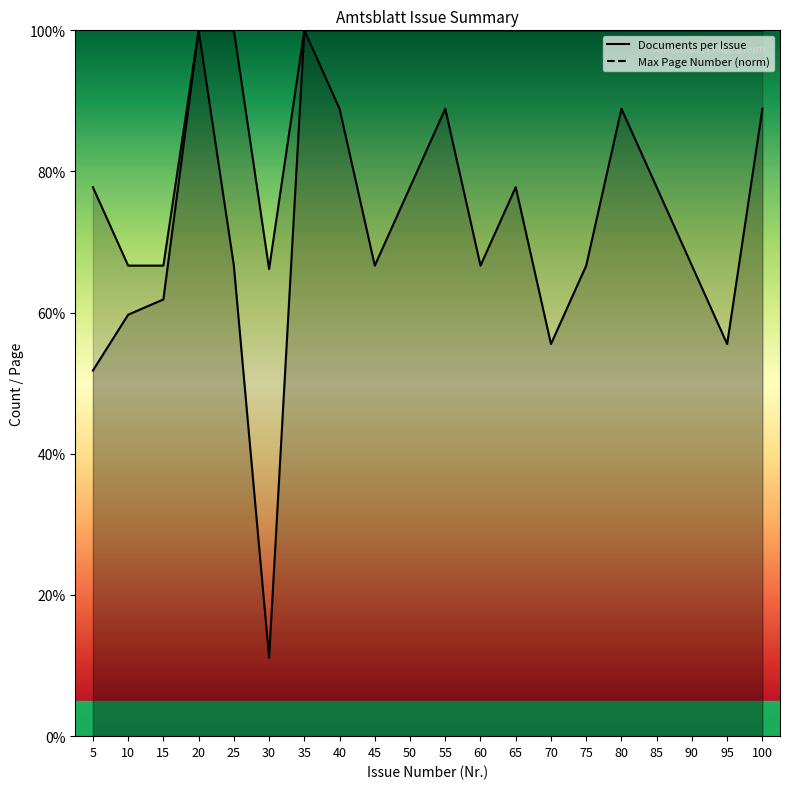

How many interior local peaks does the Documents per Issue series have?

5